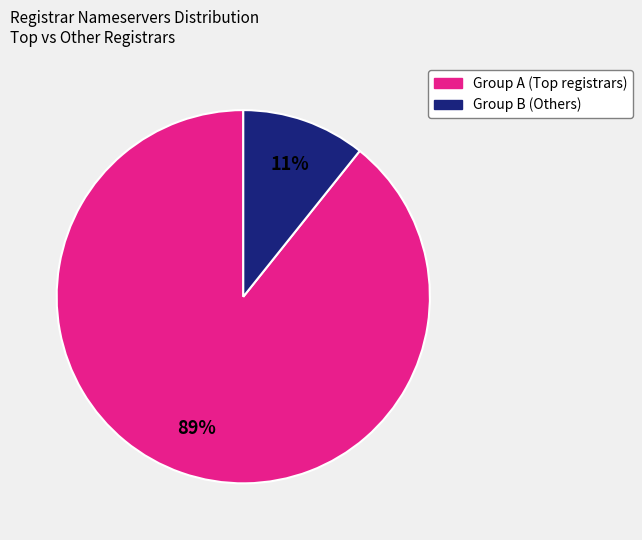

Is there any slice that represents more than half of the pie?

Yes